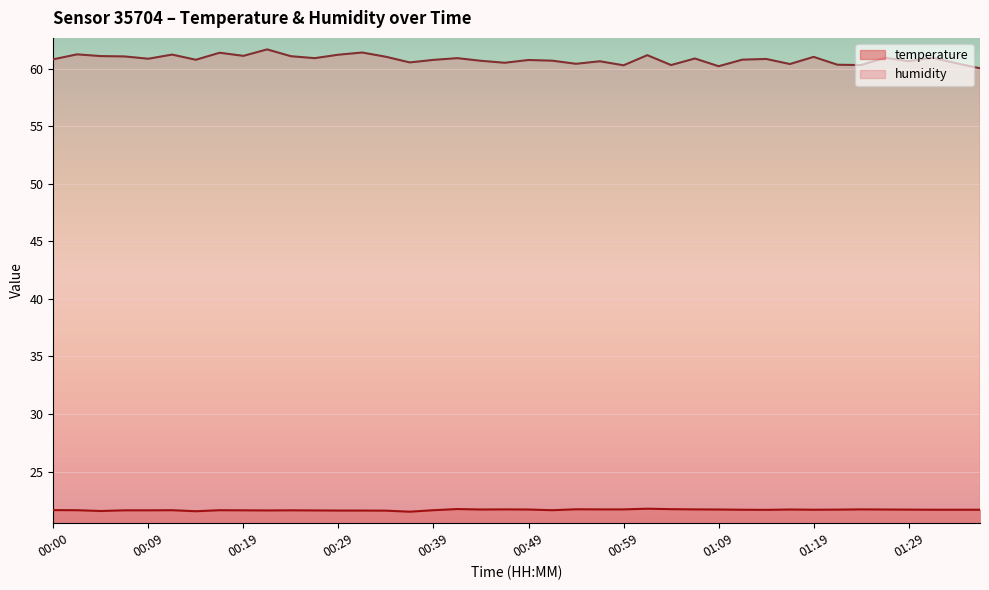

What is the smallest value displayed?

21.5